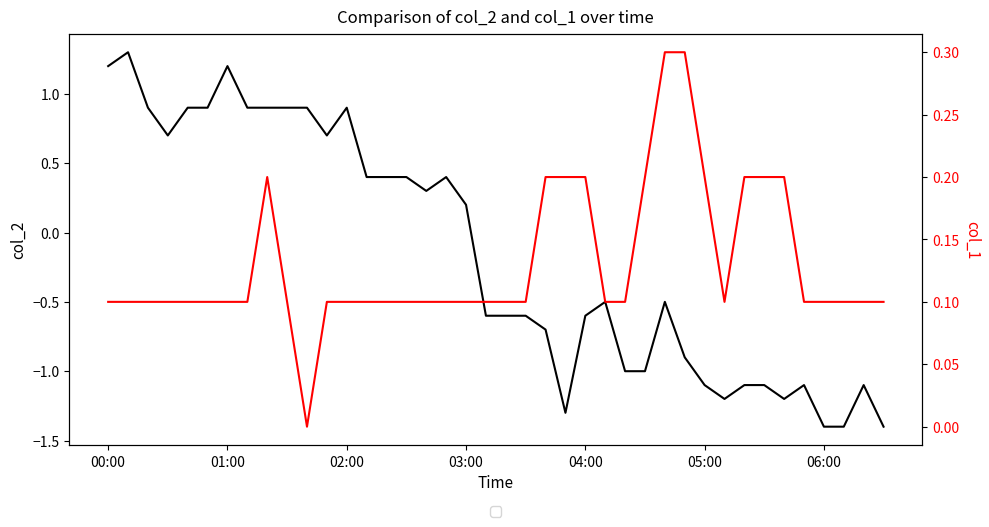

Which series has the widest spread of values?

col_2